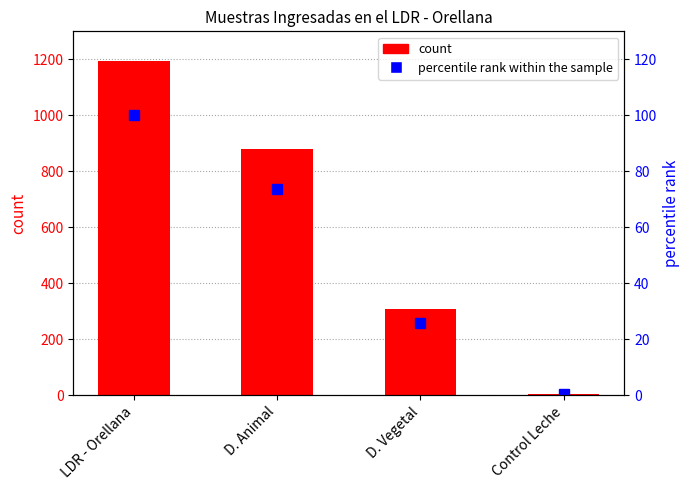

How many distinct data groups are displayed?

2